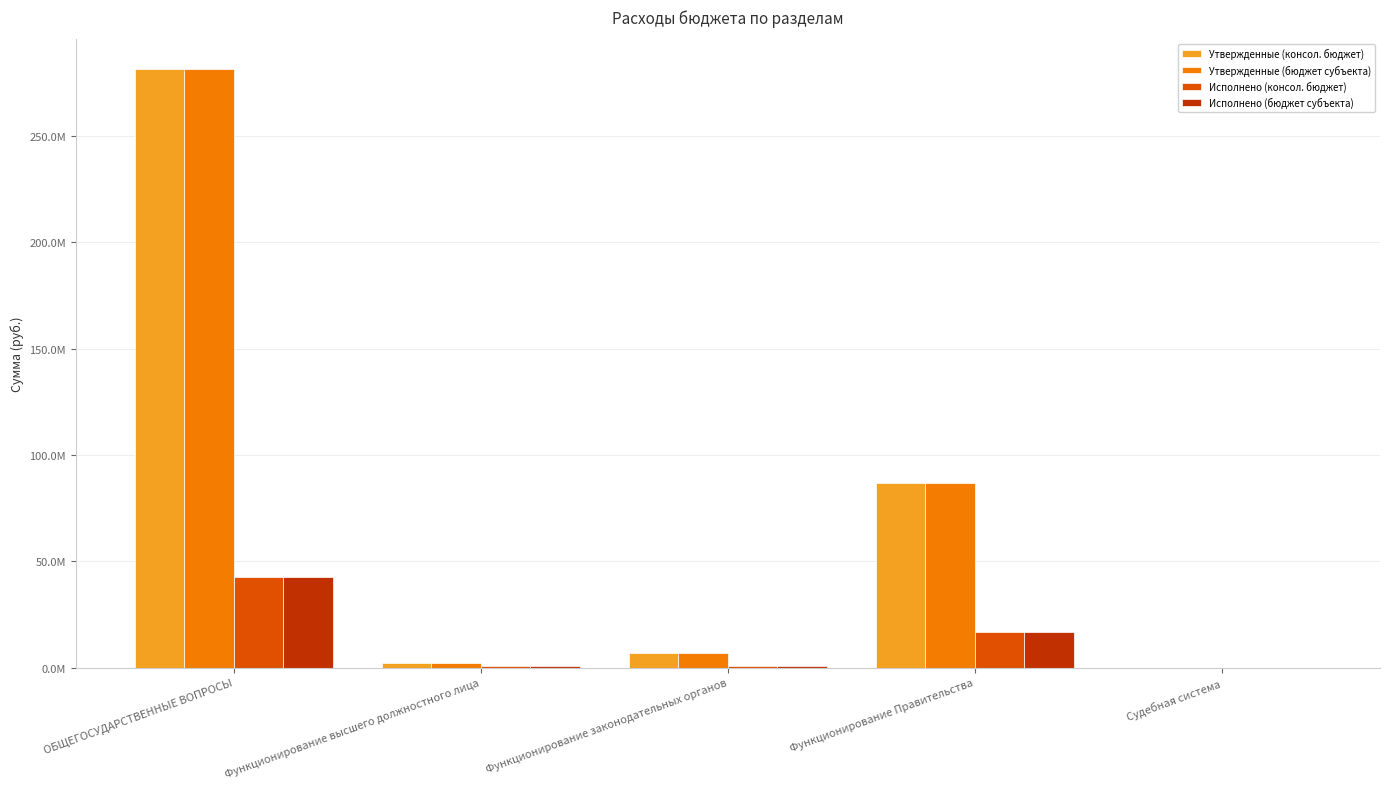

At which label is Утвержденные (бюджет субъекта) closest to 140709155?

Функционирование Правительства